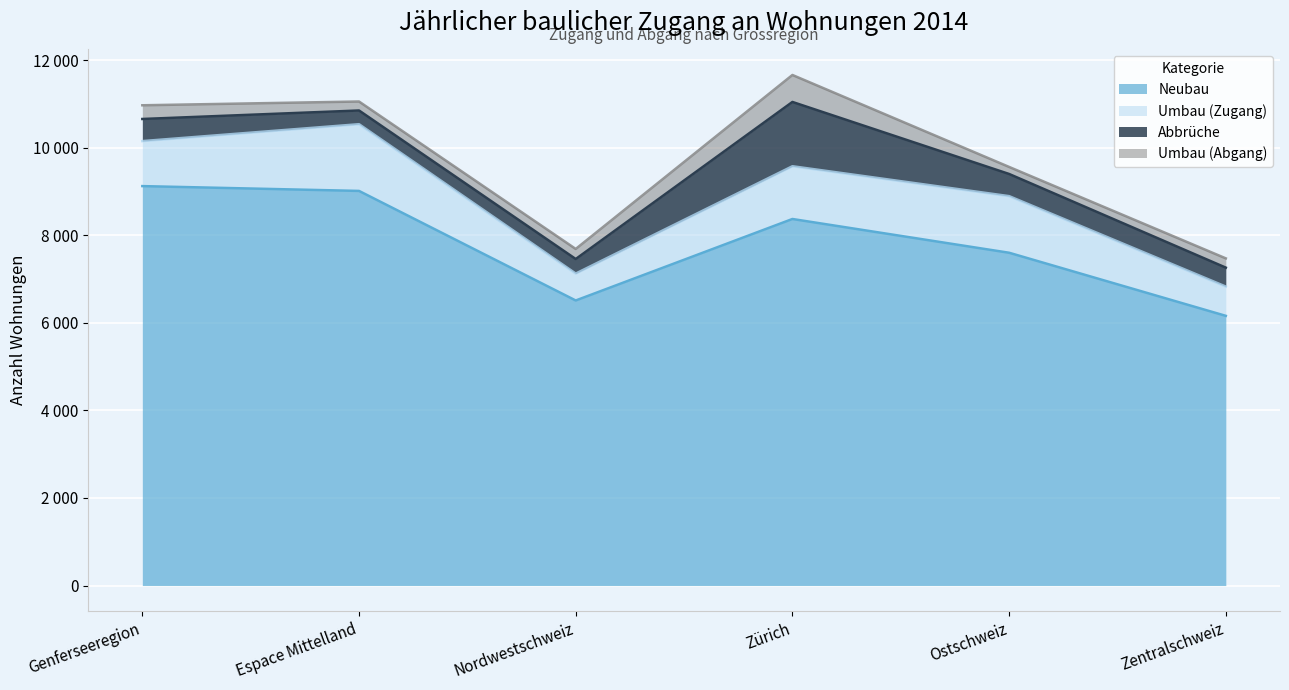

Does the chart display data point markers on the line(s)?

No